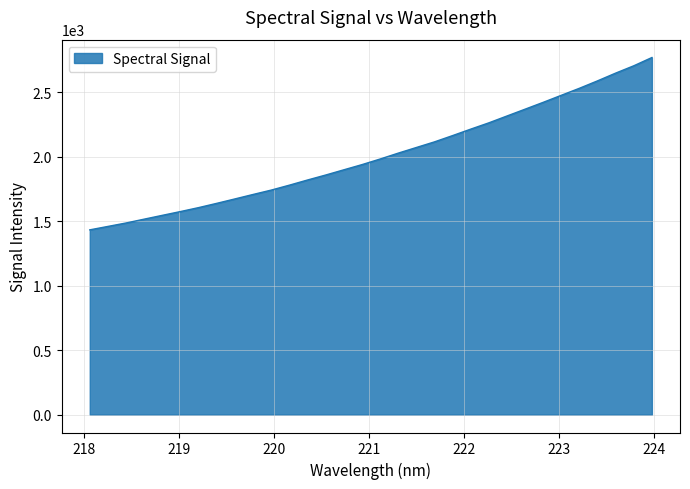

What is the maximum value shown in the chart?

2770.5